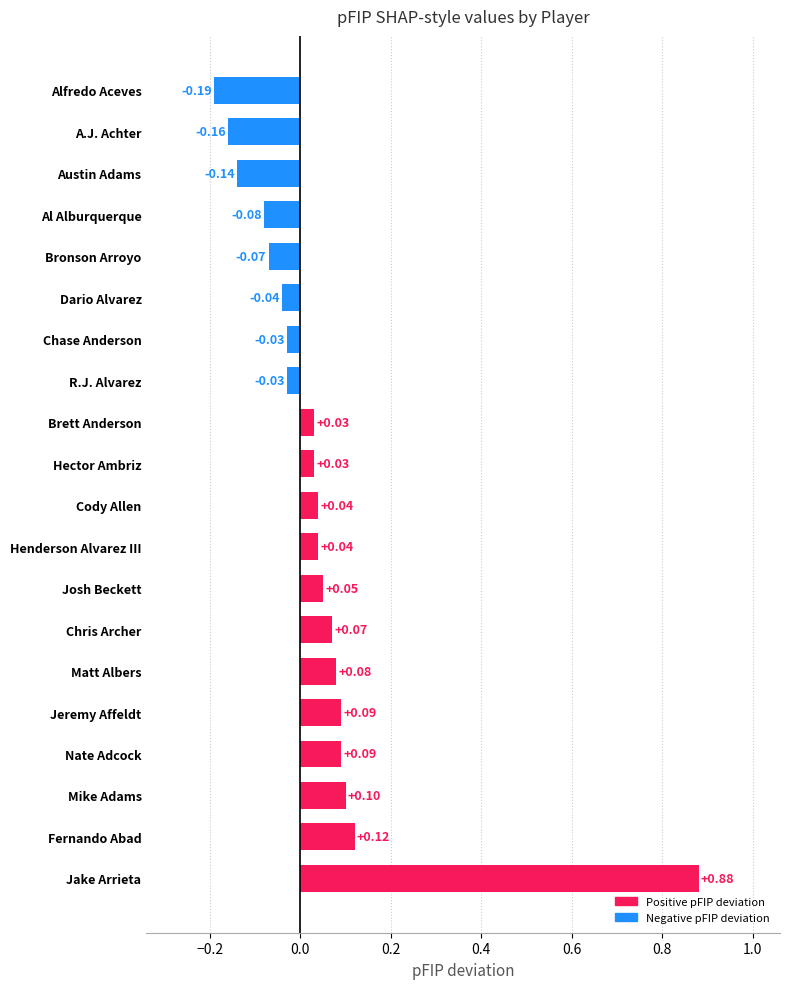

Which has a higher value, Henderson Alvarez III or A.J. Achter?

Henderson Alvarez III